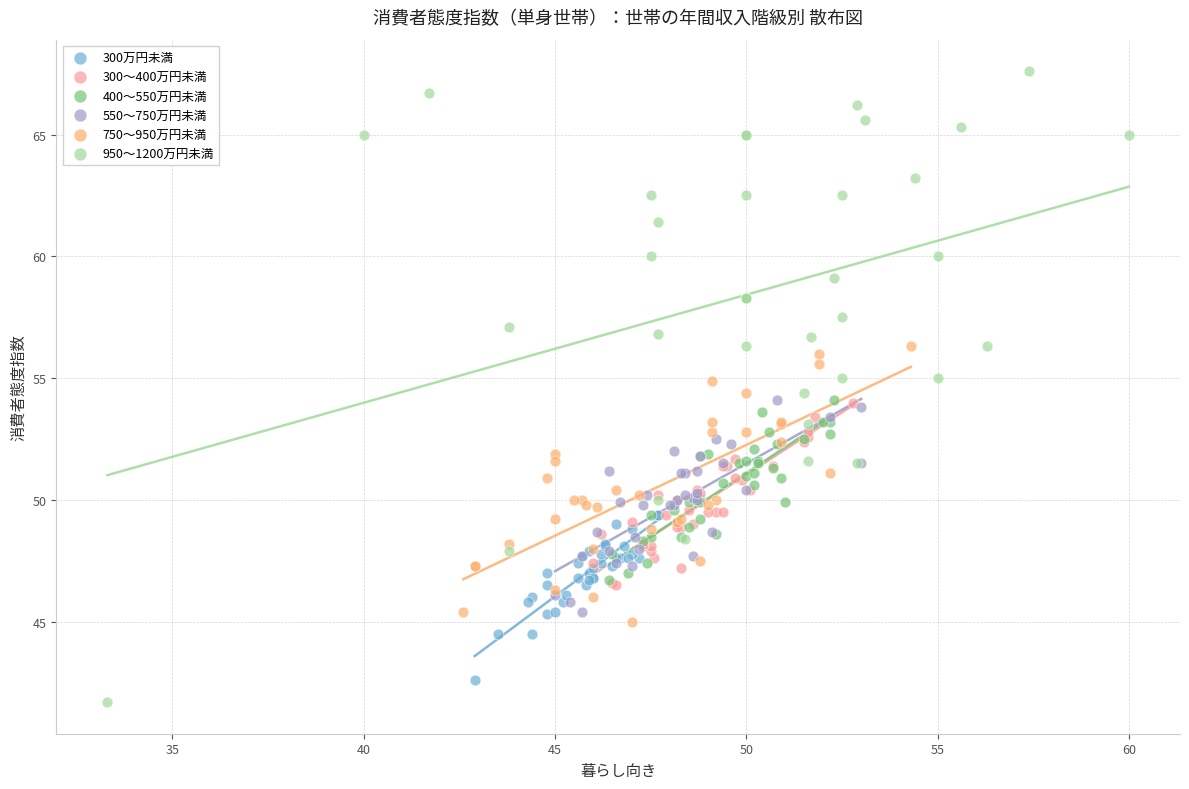

Which series reaches the maximum Y coordinate?

950～1200万円未満